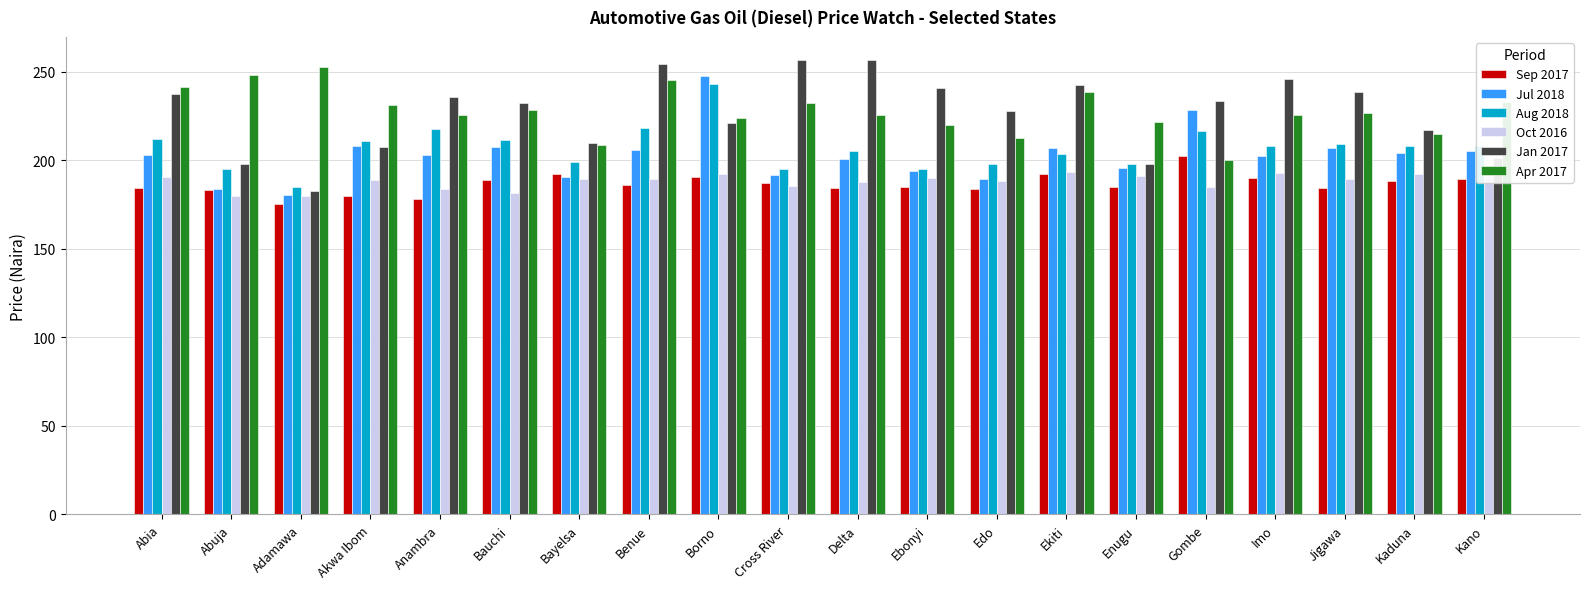

The Jul 2018 series shows 190.5 at Bayelsa. True or false?

True